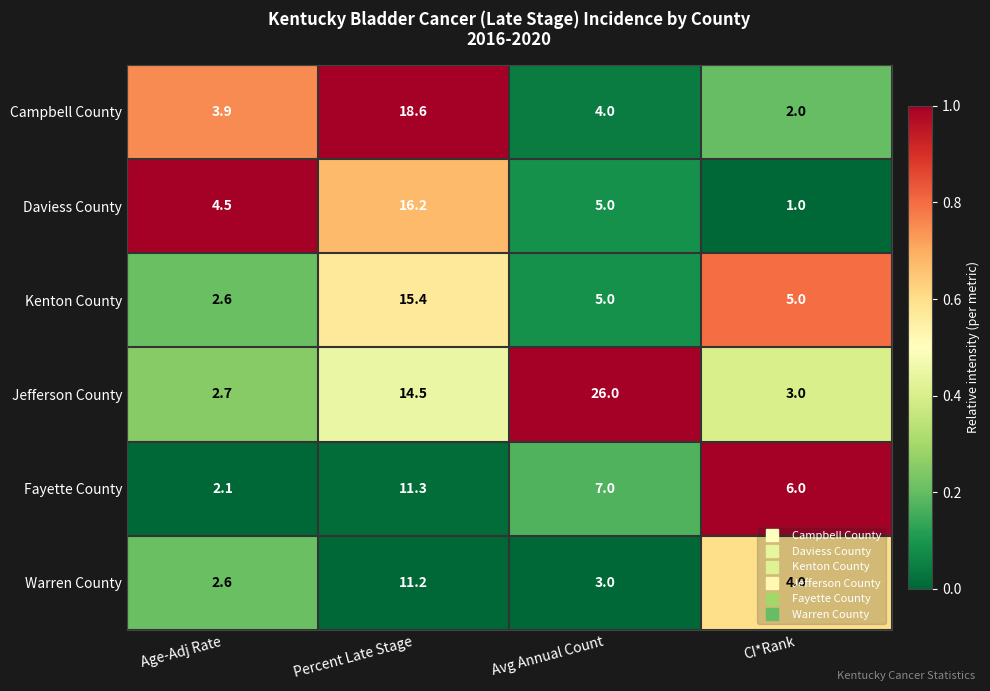

The value of Campbell County at CI*Rank is 2.6. True or false?

False